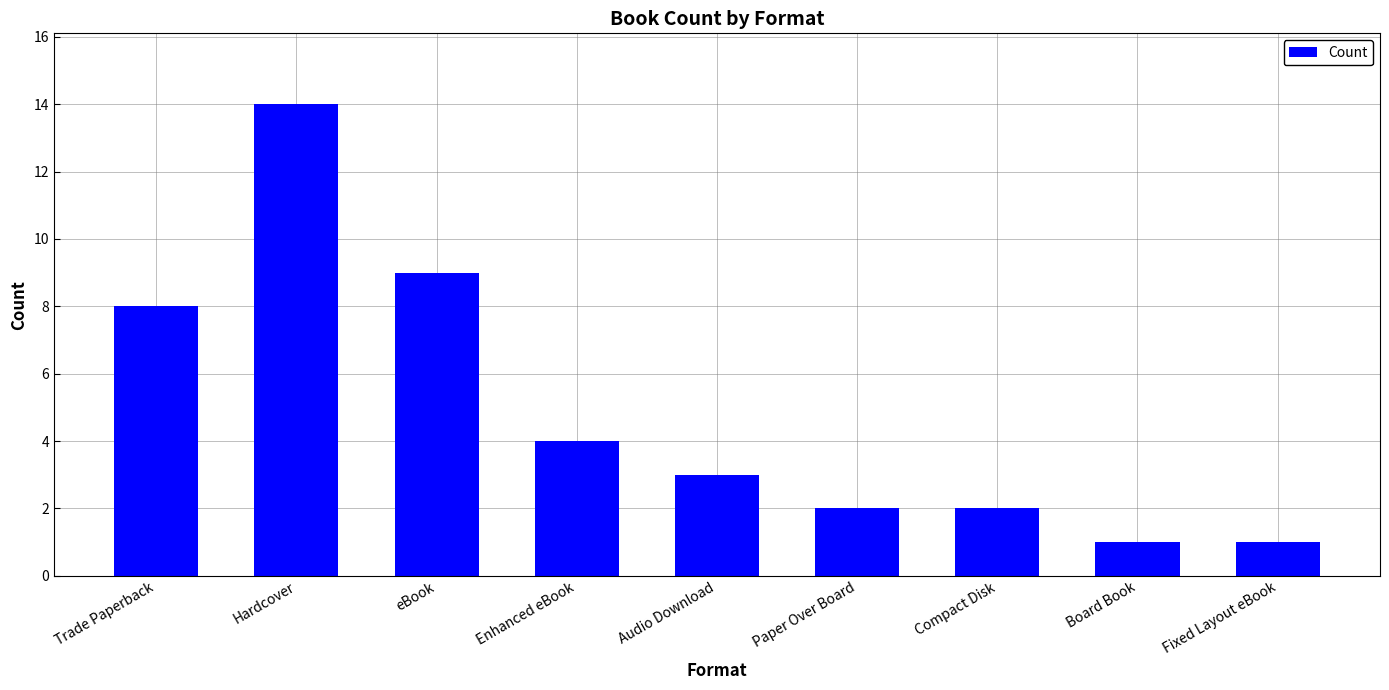

What is the ratio of the value at Enhanced eBook to the value at Paper Over Board?

2.0